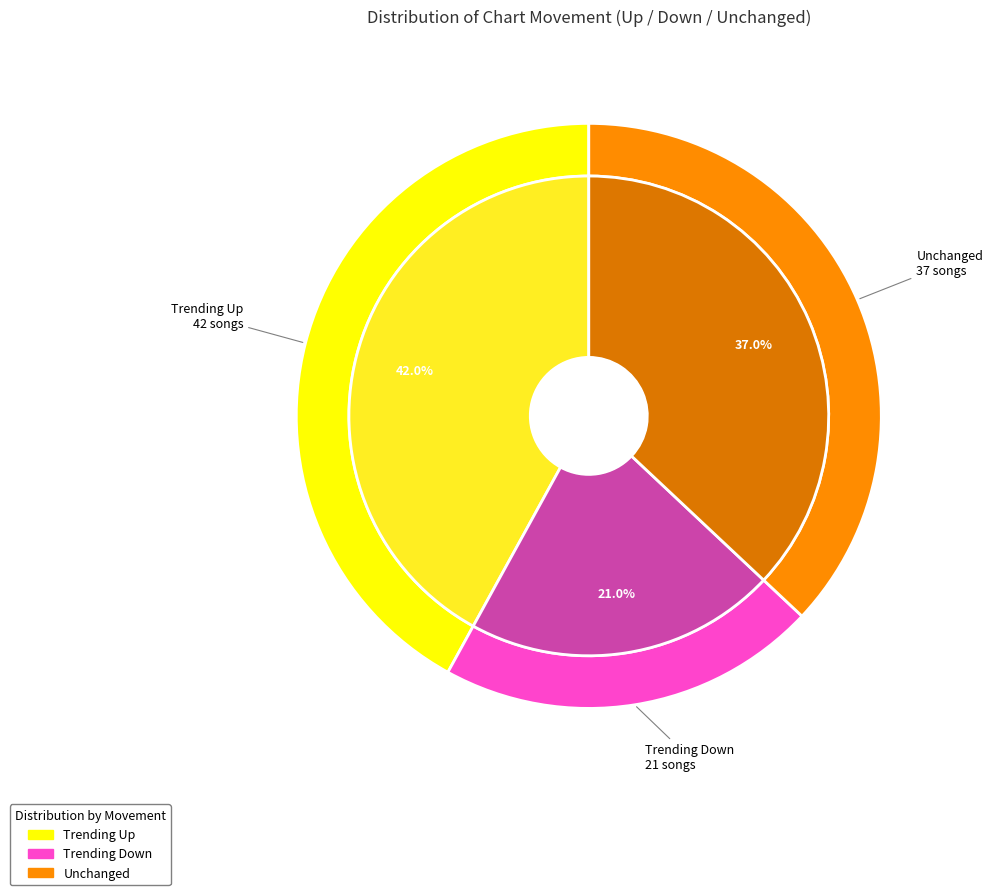

The up slice represents 32% of the pie. True or false?

False